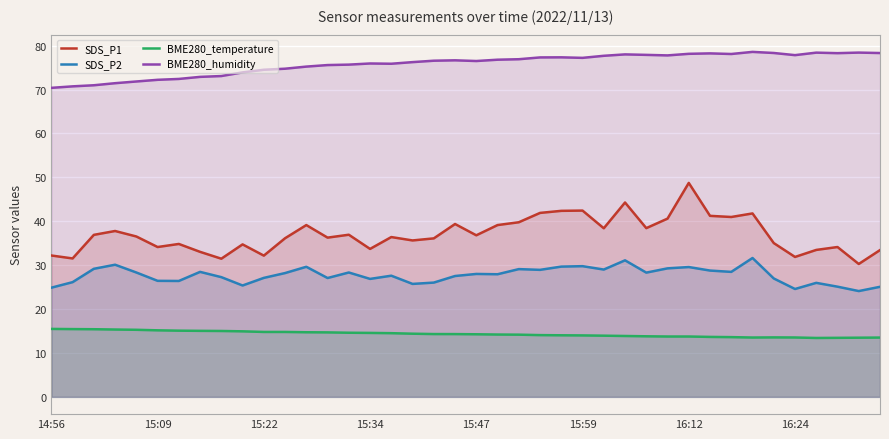

Which series changed the most between 12 and 23?

SDS_P1